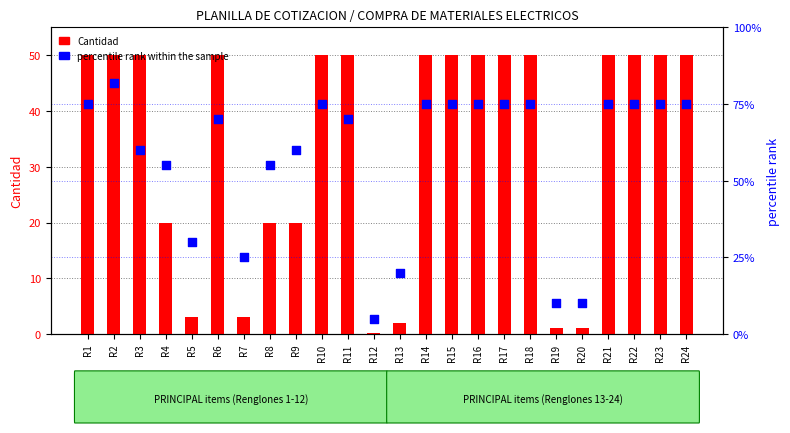

Which series reaches the maximum Y coordinate?

percentile rank within the sample